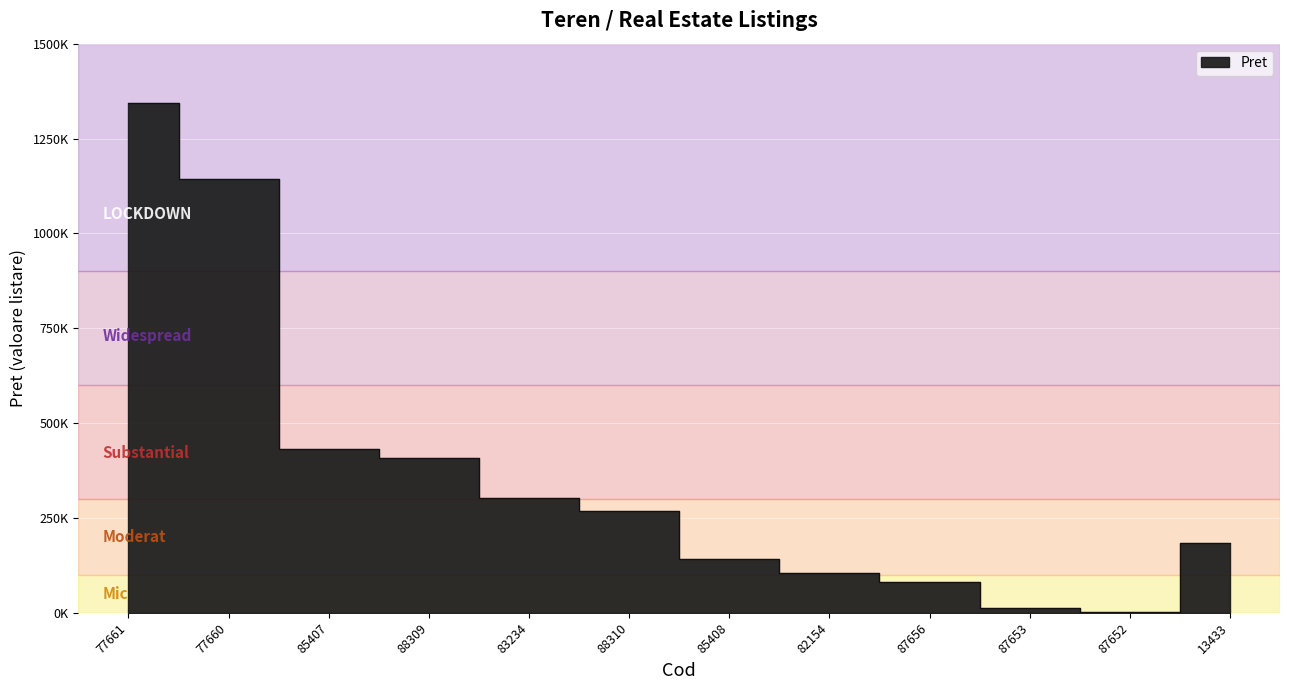

True or false: there are more than 2 points higher than both neighbors.

False